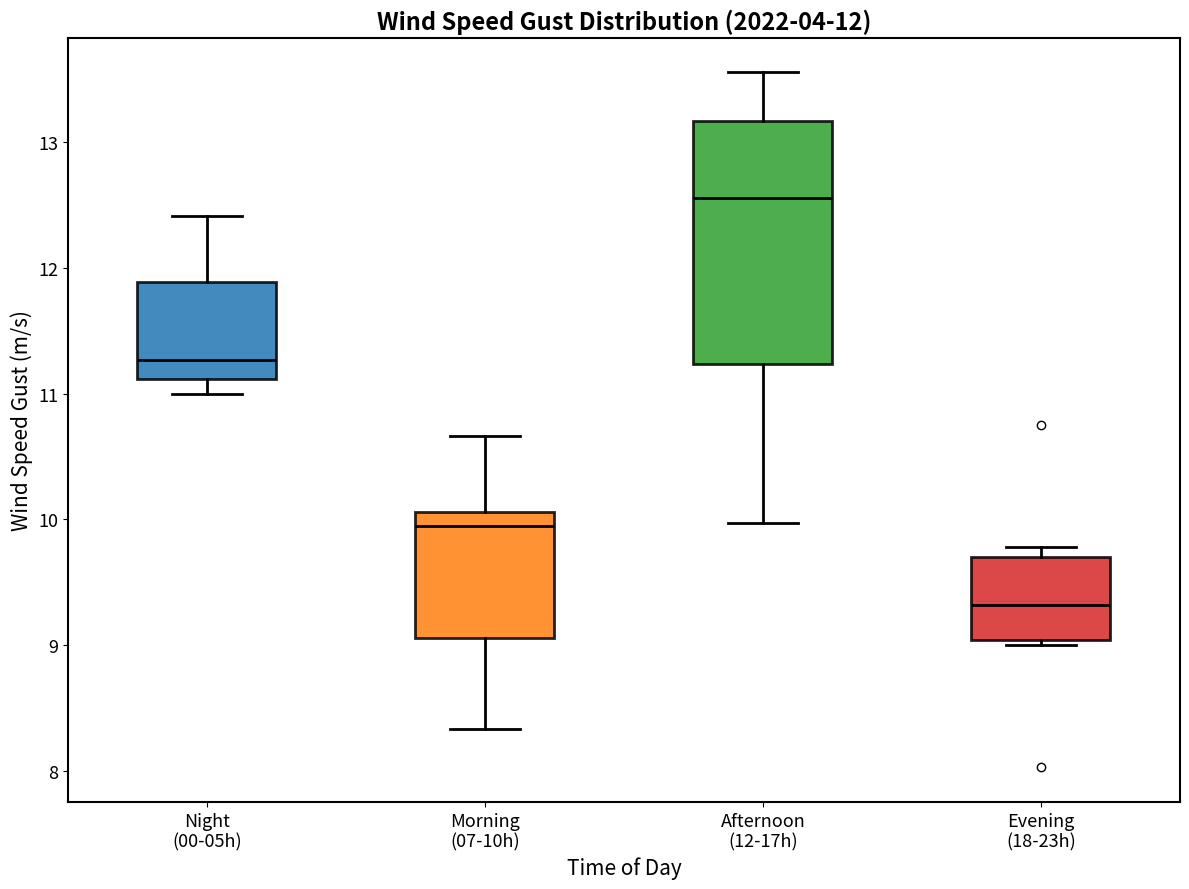

Which box's median line is the highest?

Afternoon (12-17h)